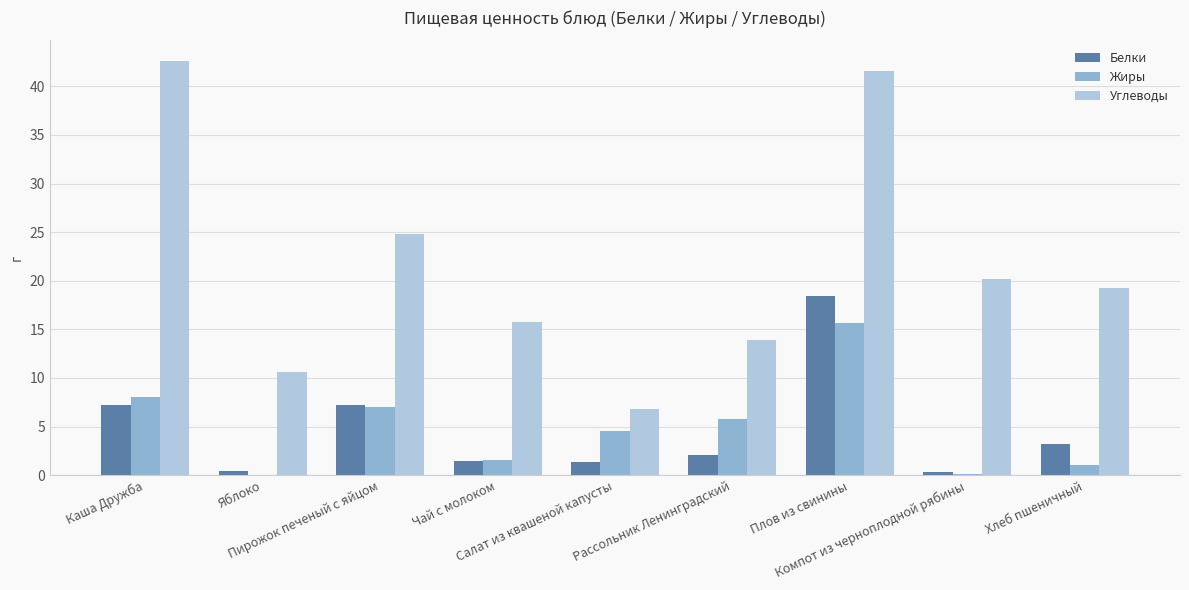

The value of Углеводы at Салат из квашеной капусты is 6.8. True or false?

True